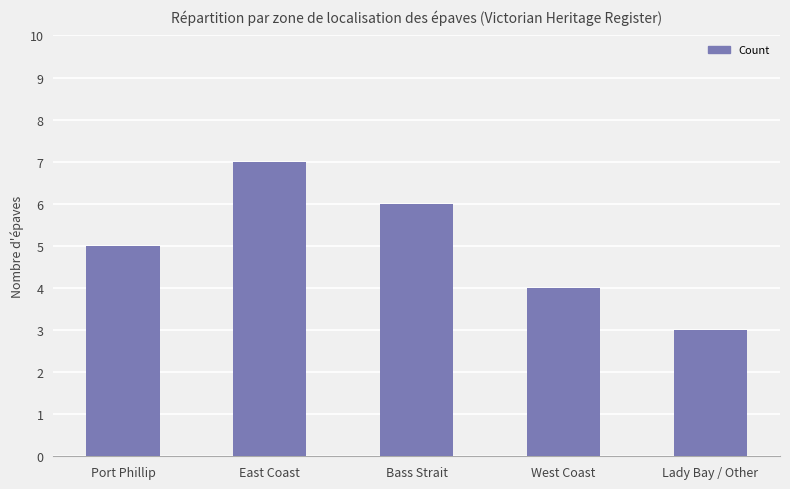

Reading left to right, what are all the values shown in this chart?

5	7	6	4	3